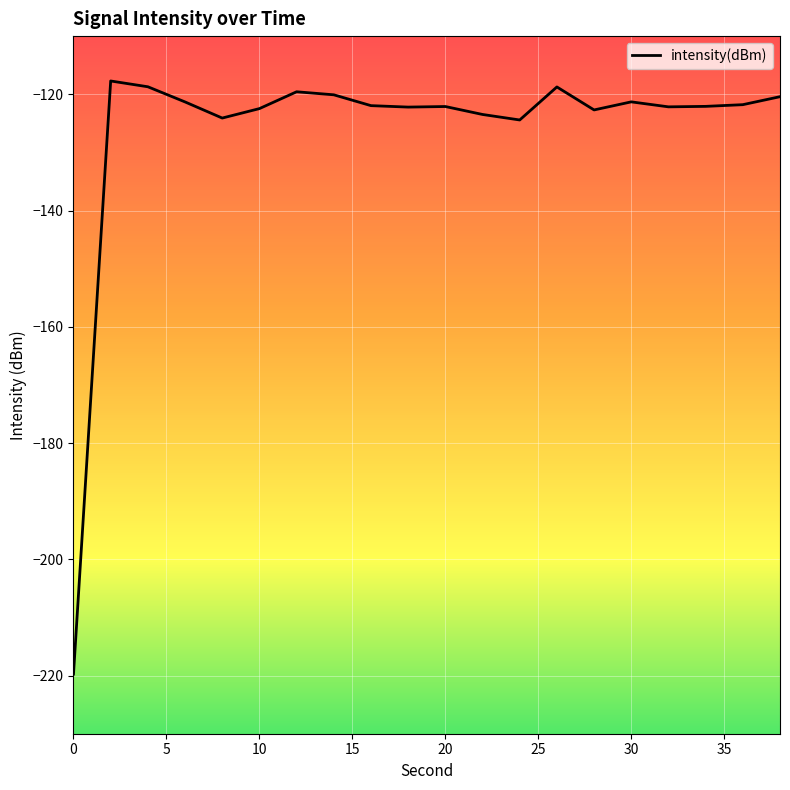

What is the greatest value displayed?

-117.7